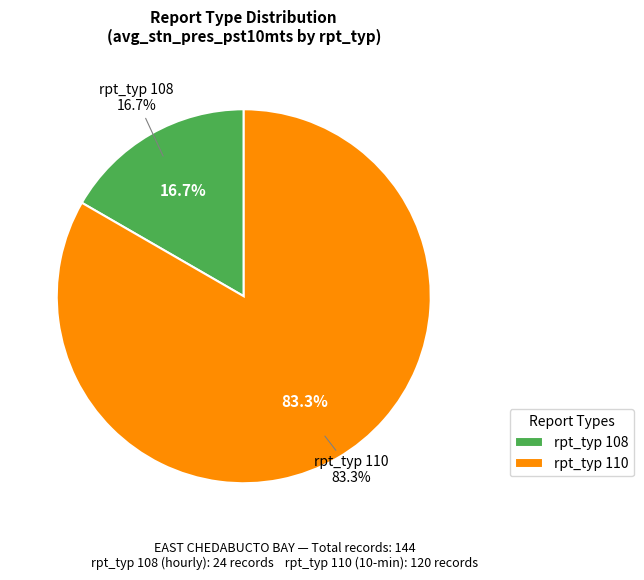

Which slice is the smallest?

108